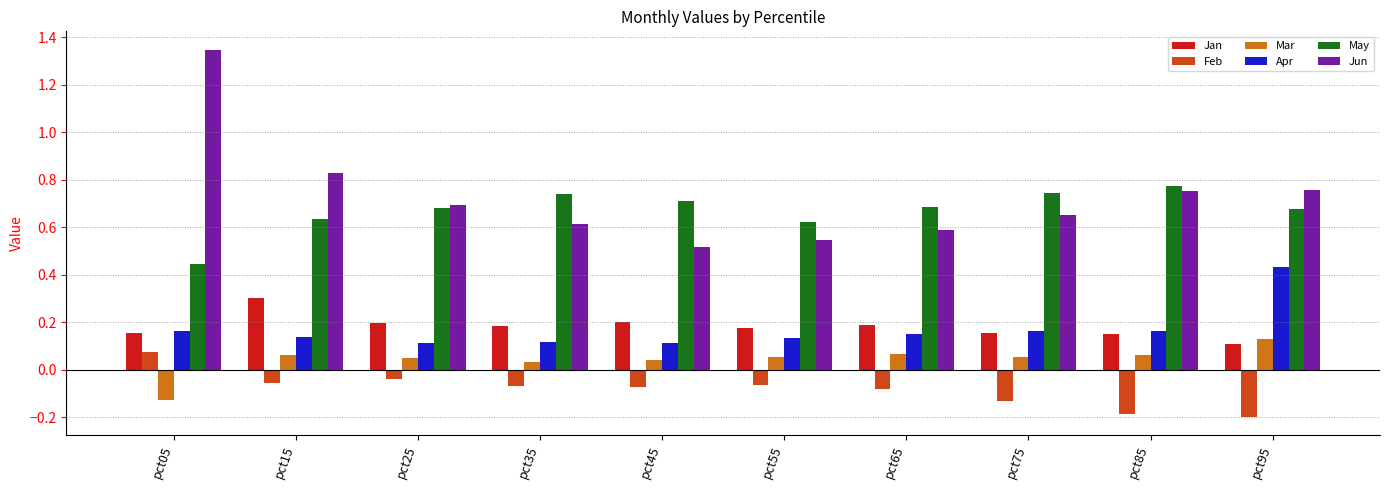

List the series in order of their peak value, highest first.

Jun, May, Apr, Jan, Mar, Feb